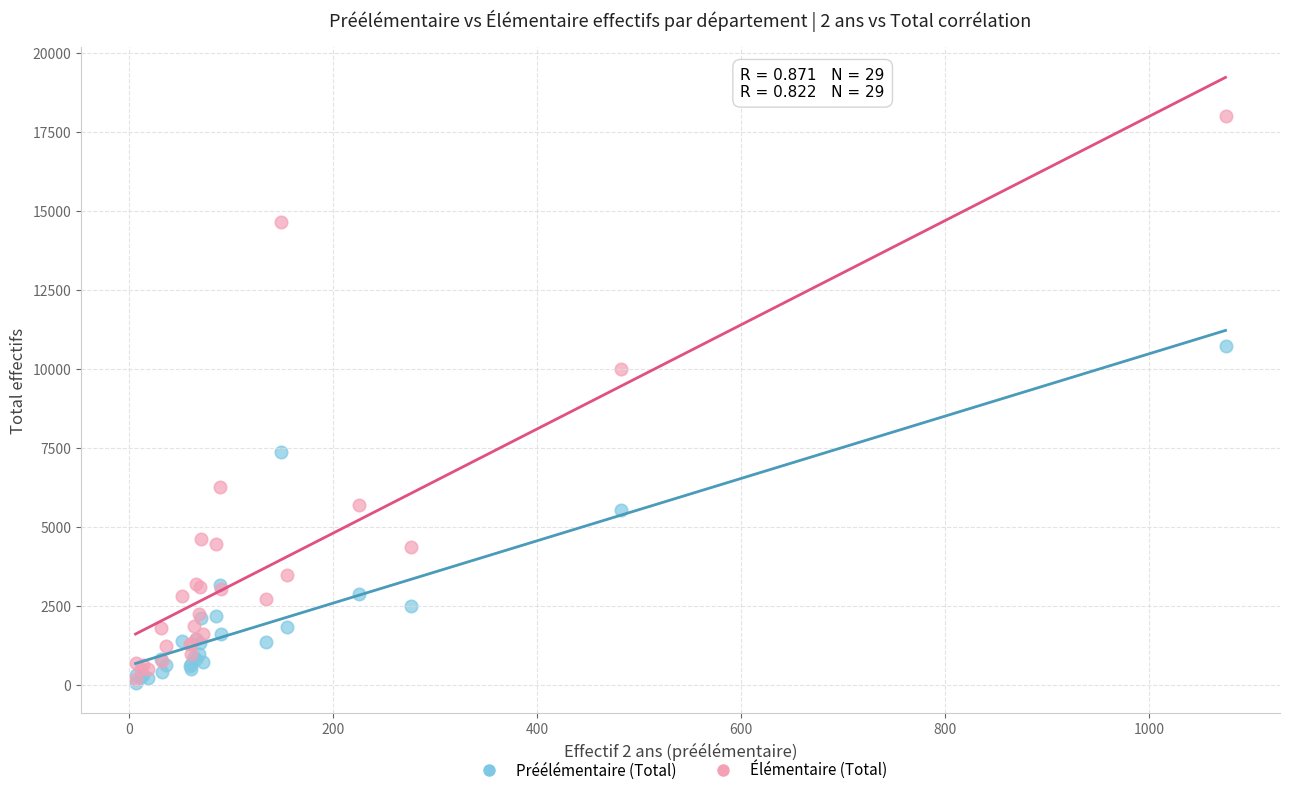

In the Élémentaire (Total) series, what Y value is closest to 9081?

9988